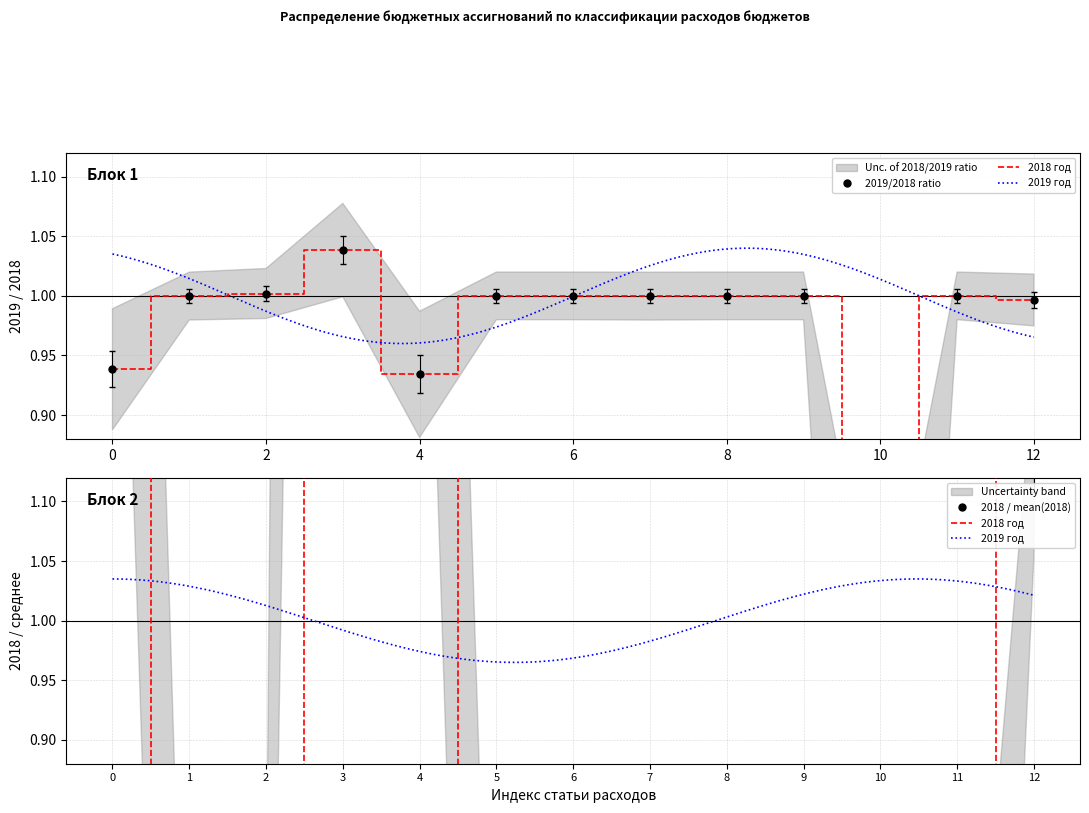

In 2018 год, how many points are lower than both neighbors (excluding endpoints)?

4